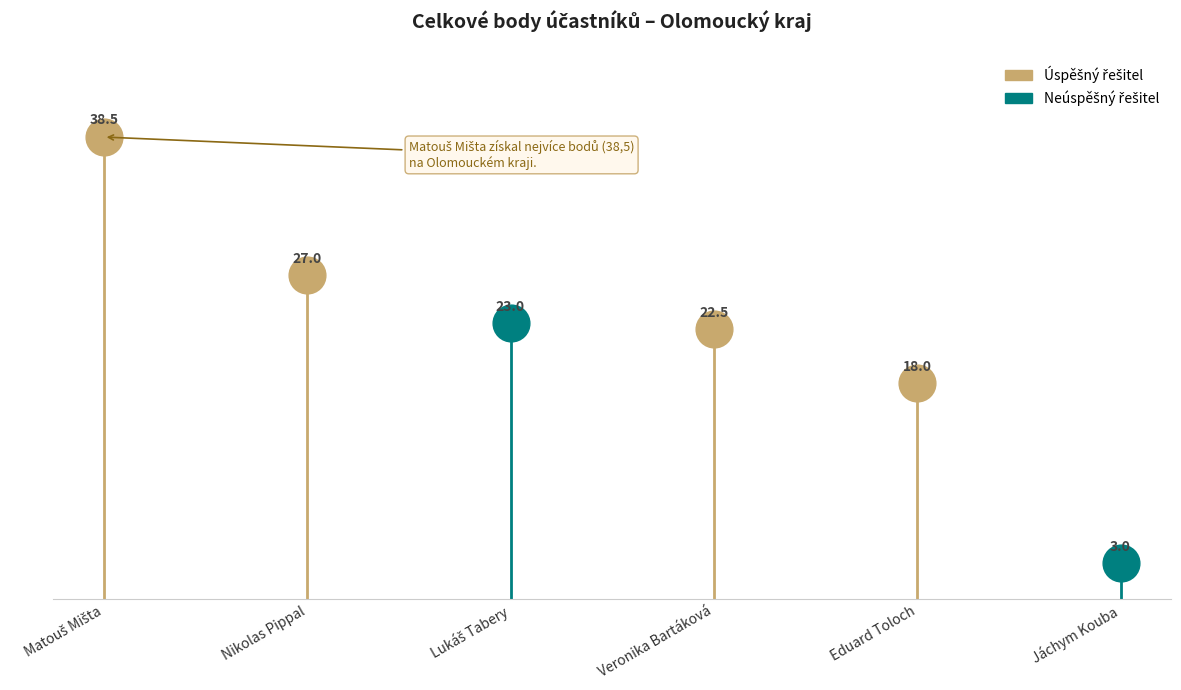

Between Nikolas Pippal and Lukáš Tabery, which is larger?

Nikolas Pippal